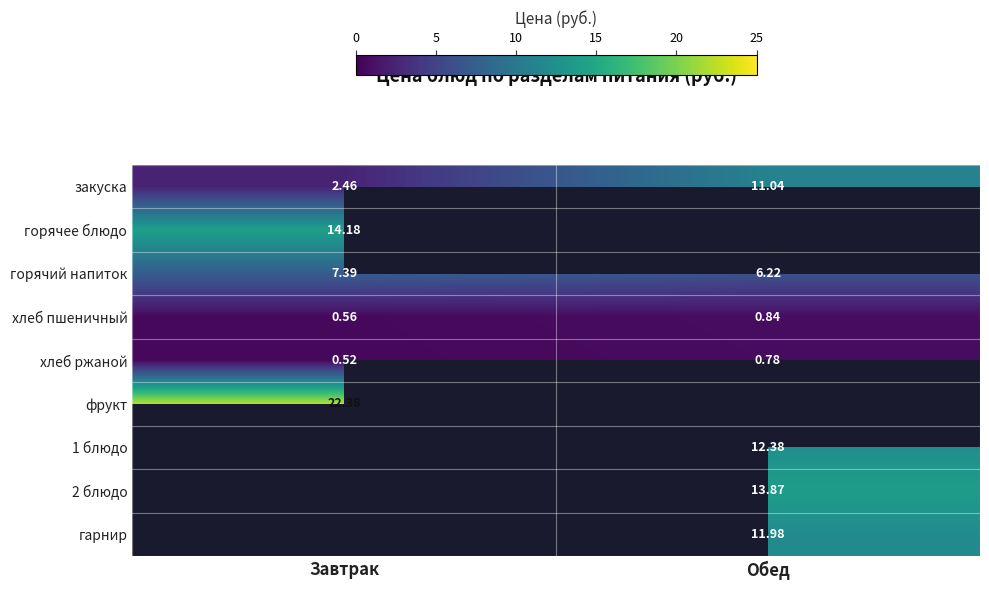

At which label does закуска reach its peak?

Обед